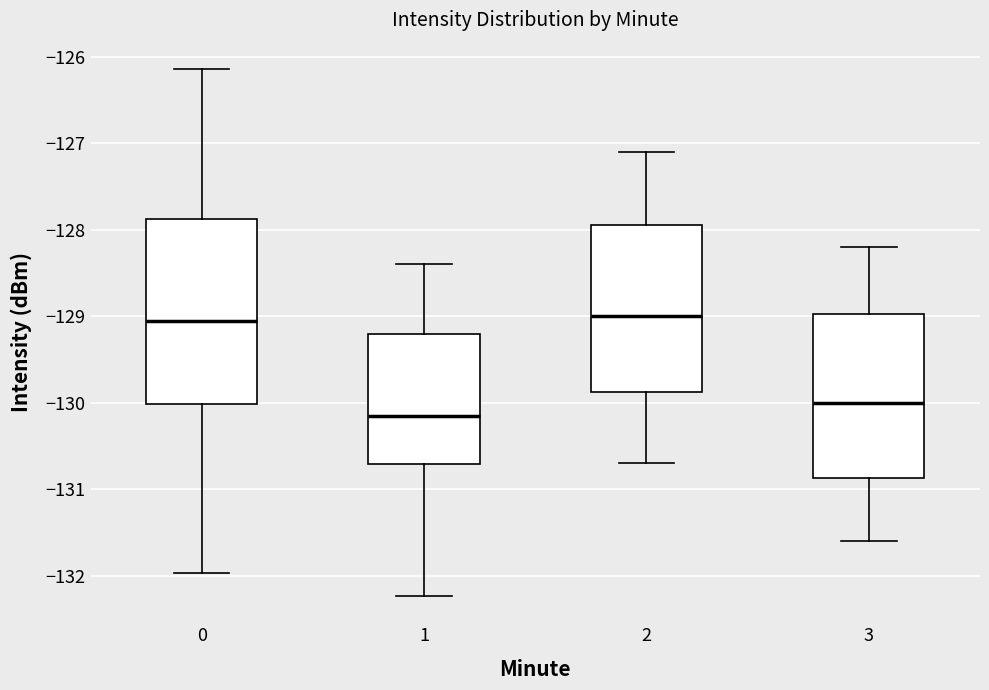

Comparing the boxes themselves (not the whiskers), which one is the tallest?

0